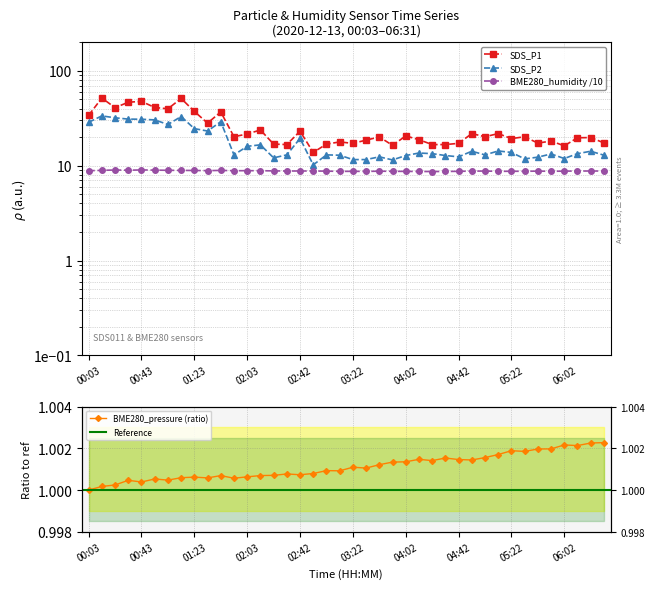

Which series has the largest range (max minus min)?

SDS_P1